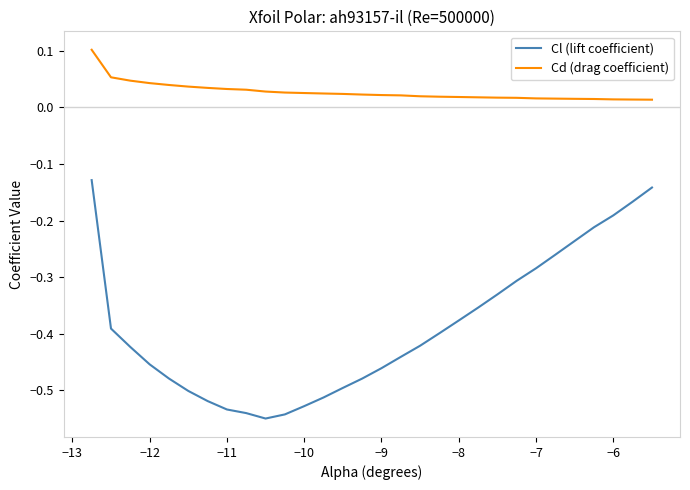

List the series in order of their peak value, highest first.

Cd (drag coefficient), Cl (lift coefficient)